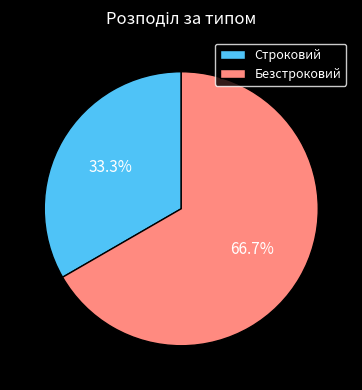

To the nearest percent, what is the difference between the Строковий and Безстроковий slice percentages?

33%